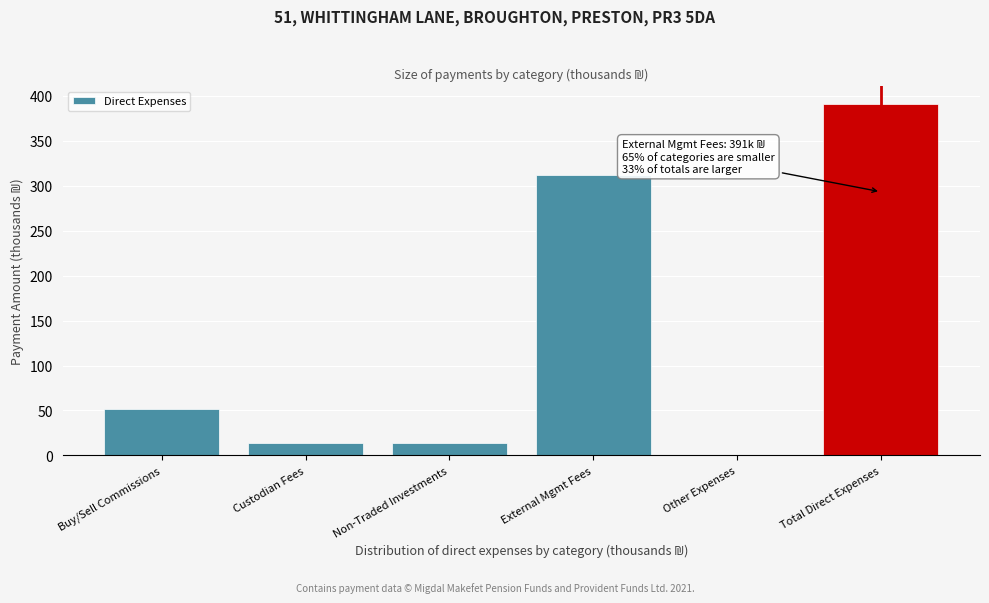

What is the sum of all values?

781.8